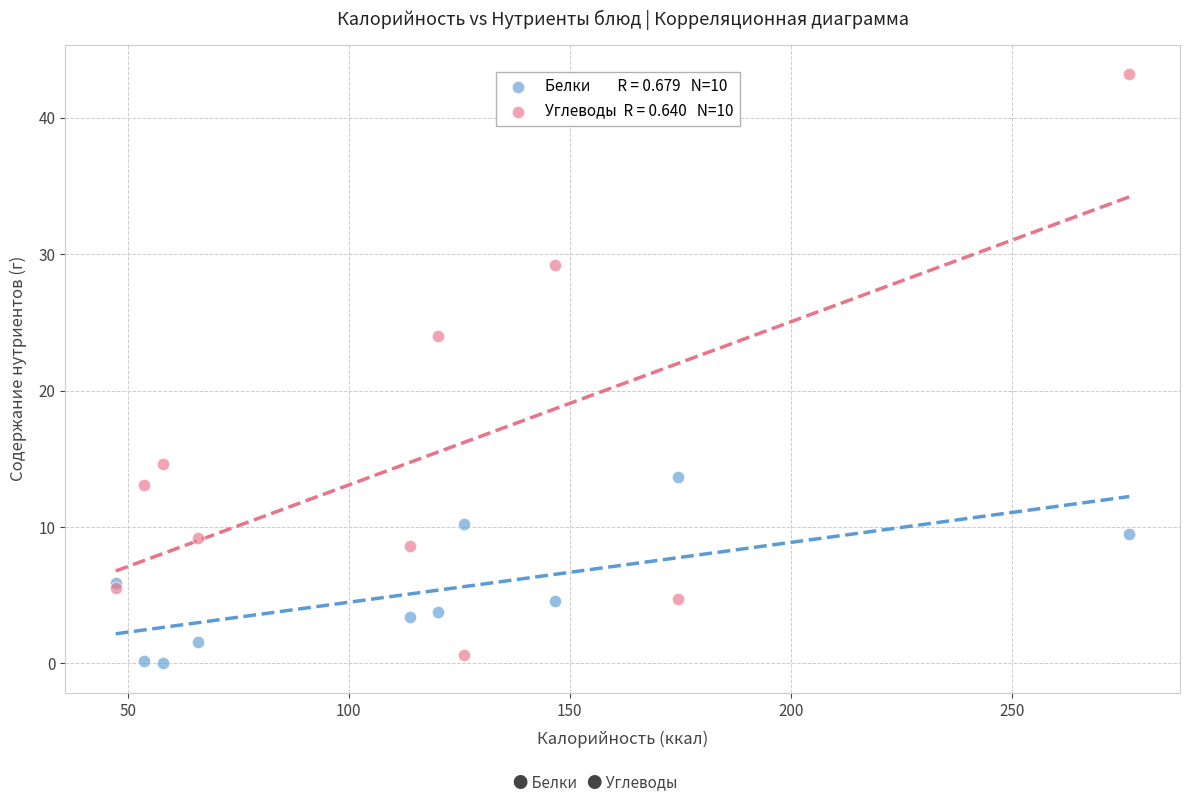

Across all series, what Y value is closest to 21?

24.0